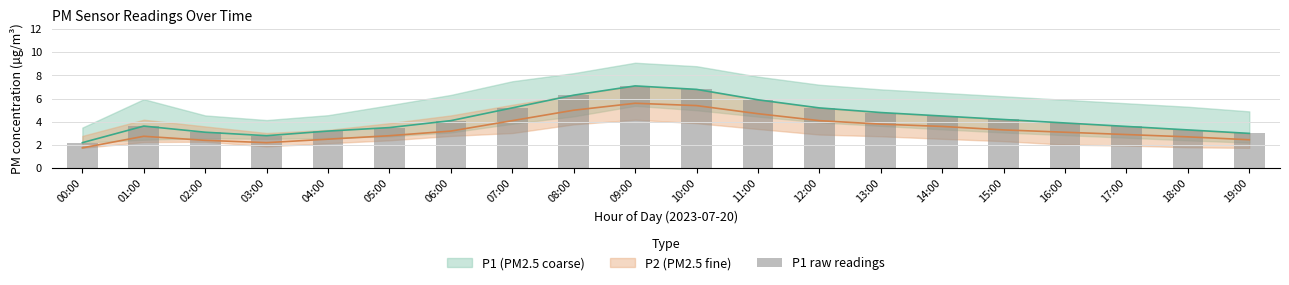

What is the ratio of the value at 05:00 to the value at 08:00?

0.6